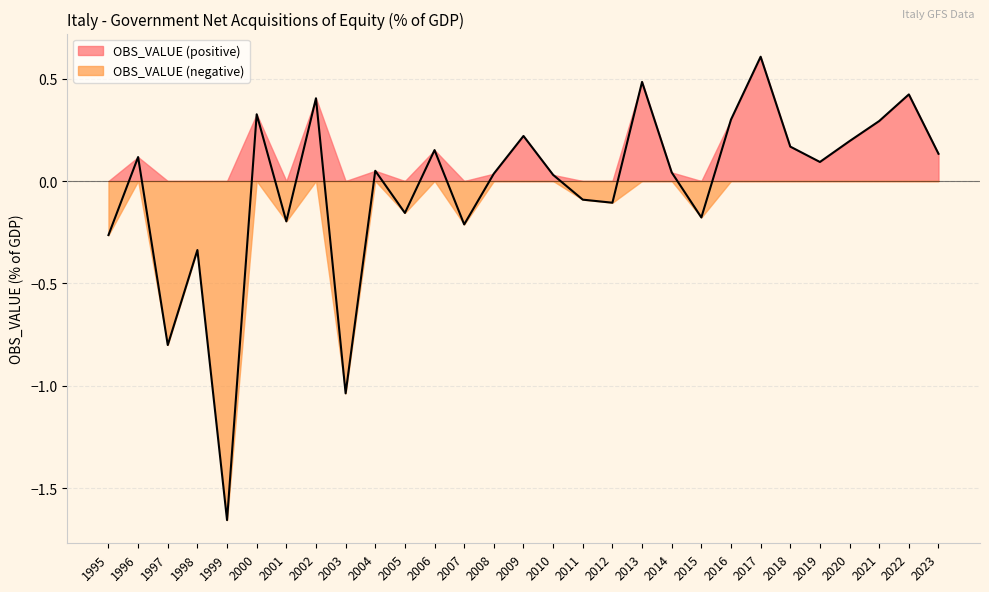

What is the greatest value displayed?

0.6